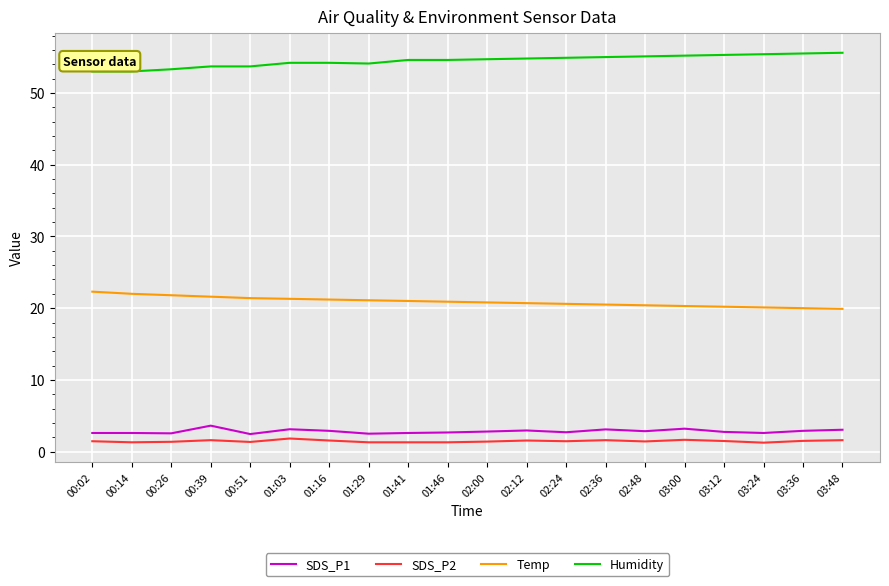

What is the lowest value of the Humidity series?

53.0